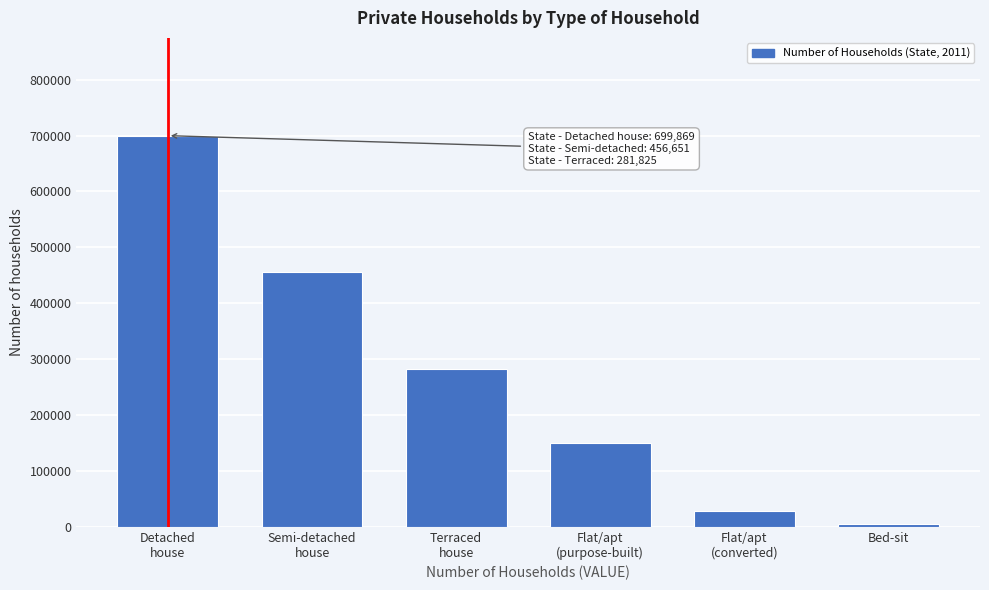

Reading left to right, list all the values displayed in this chart.

699869	456651	281825	149921	27666	5695